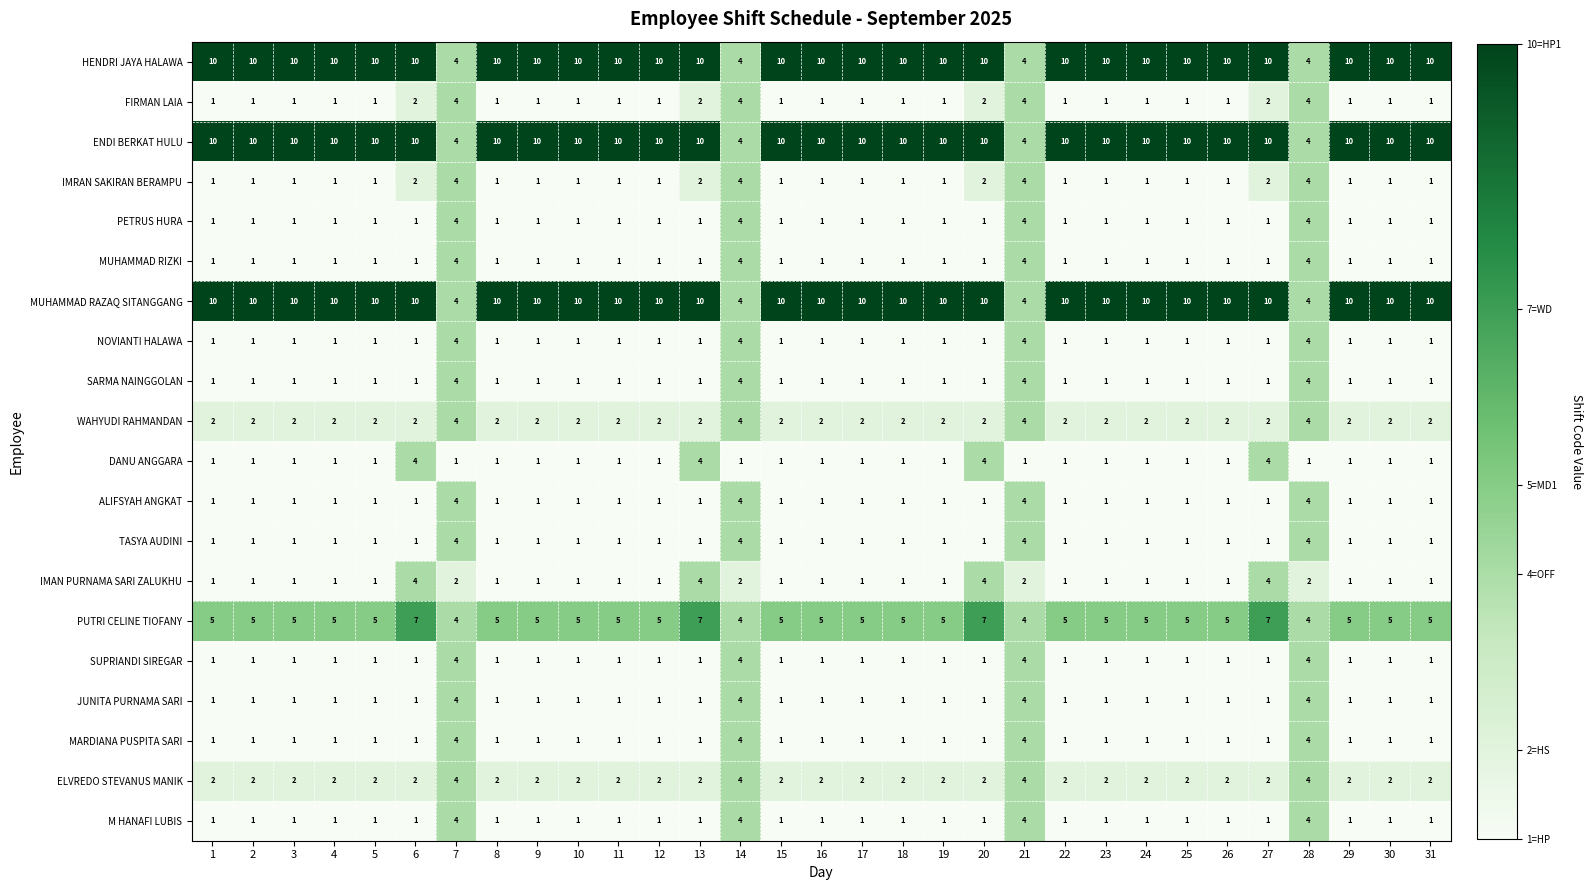

What is the spread (max minus min) of values at 8?

9